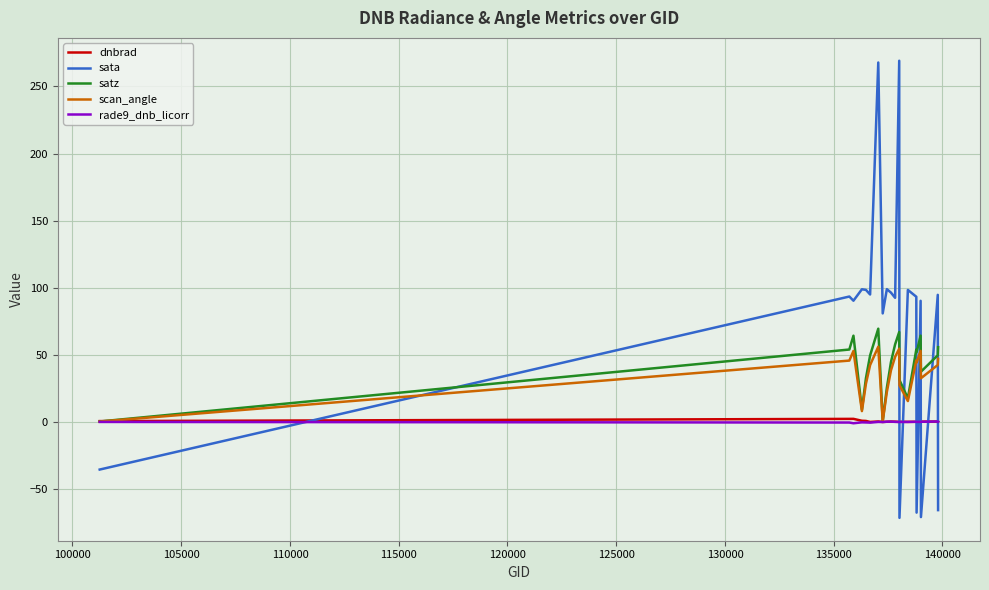

What are all the series names shown in the legend?

dnbrad, sata, satz, scan_angle, rade9_dnb_licorr